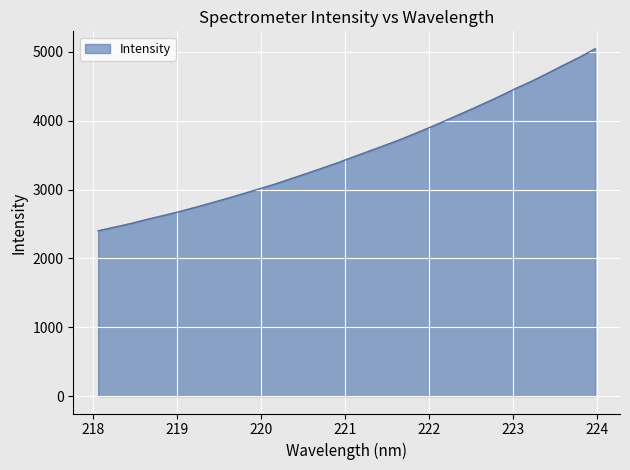

What is the difference between the maximum and minimum values?

2644.1